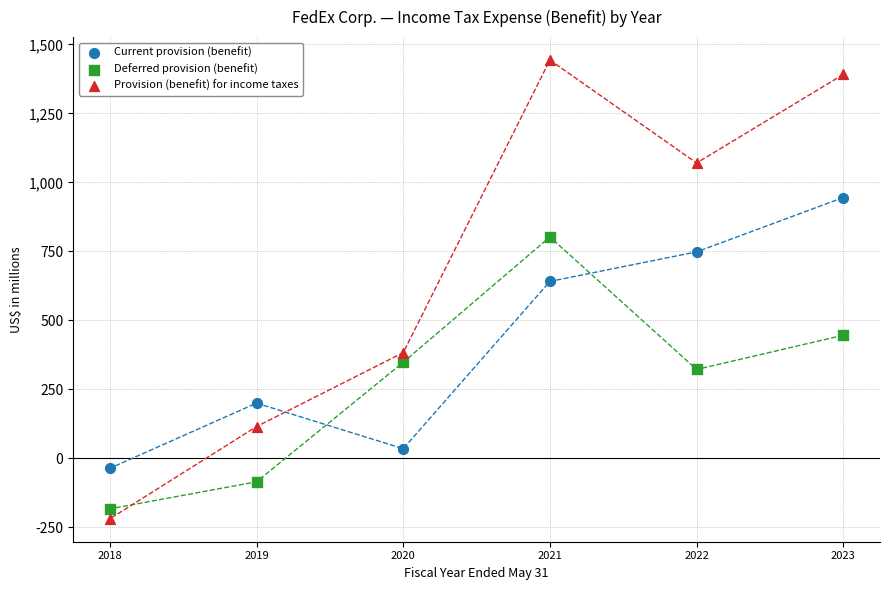

Which series contains the highest Y value?

Provision (benefit) for income taxes